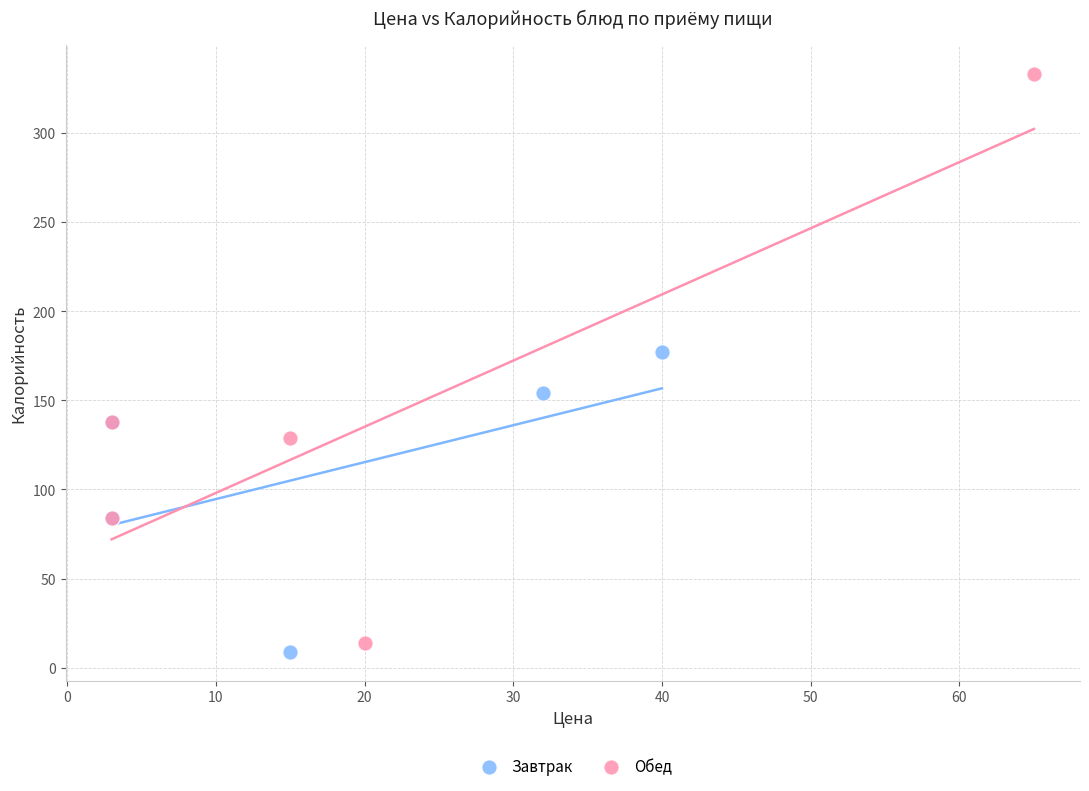

What are all the series names shown in the legend?

Завтрак, Обед